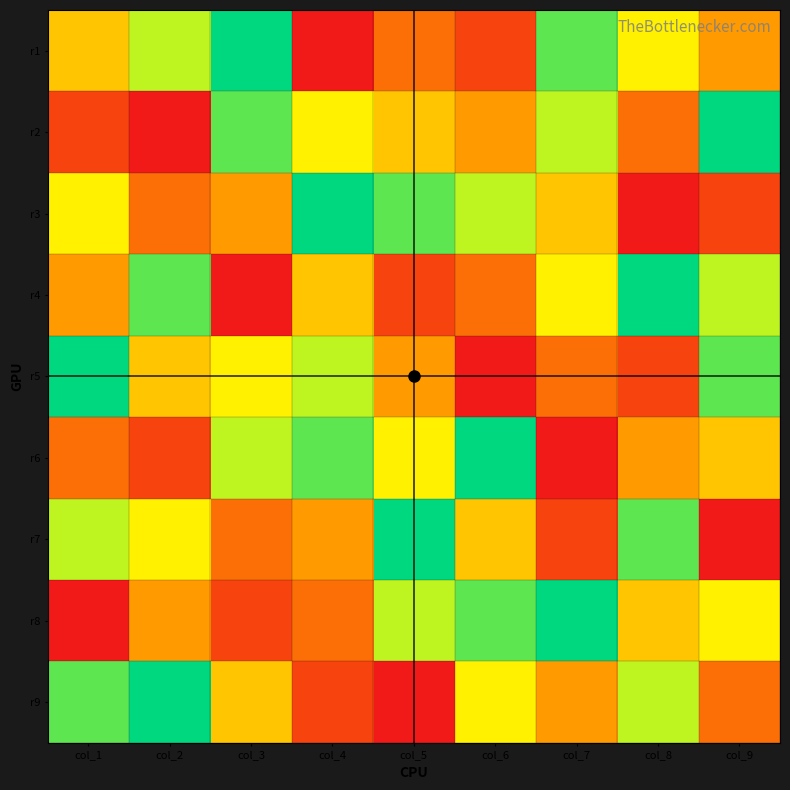

At how many categories does at least one series exceed 4?

9